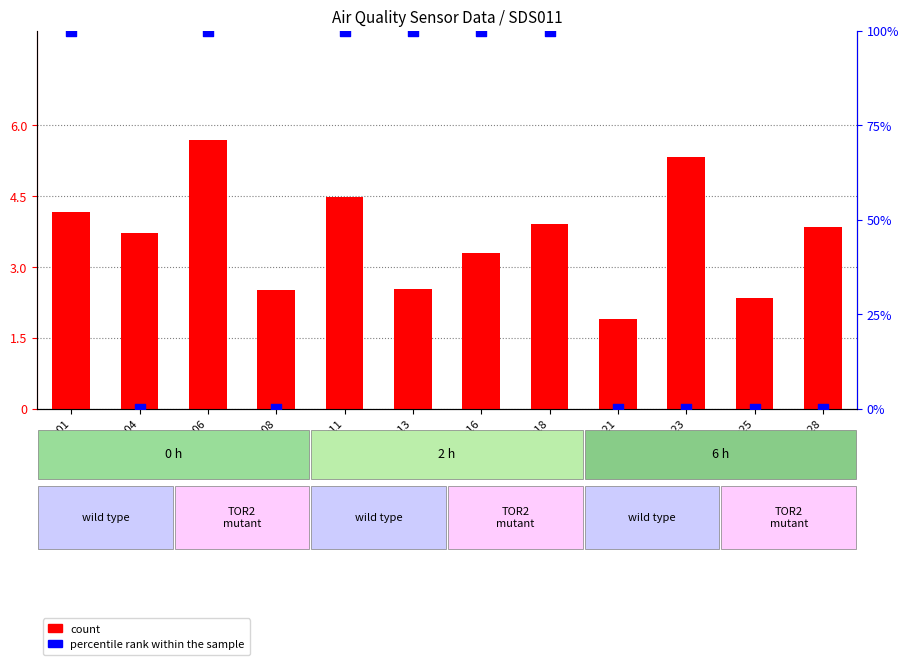

Which series has the largest total across all categories?

percentile rank within the sample